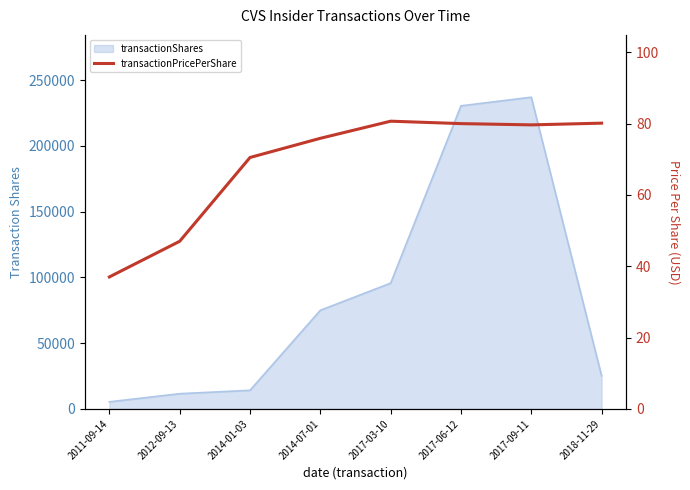

Count the number of values greater than 79.

4